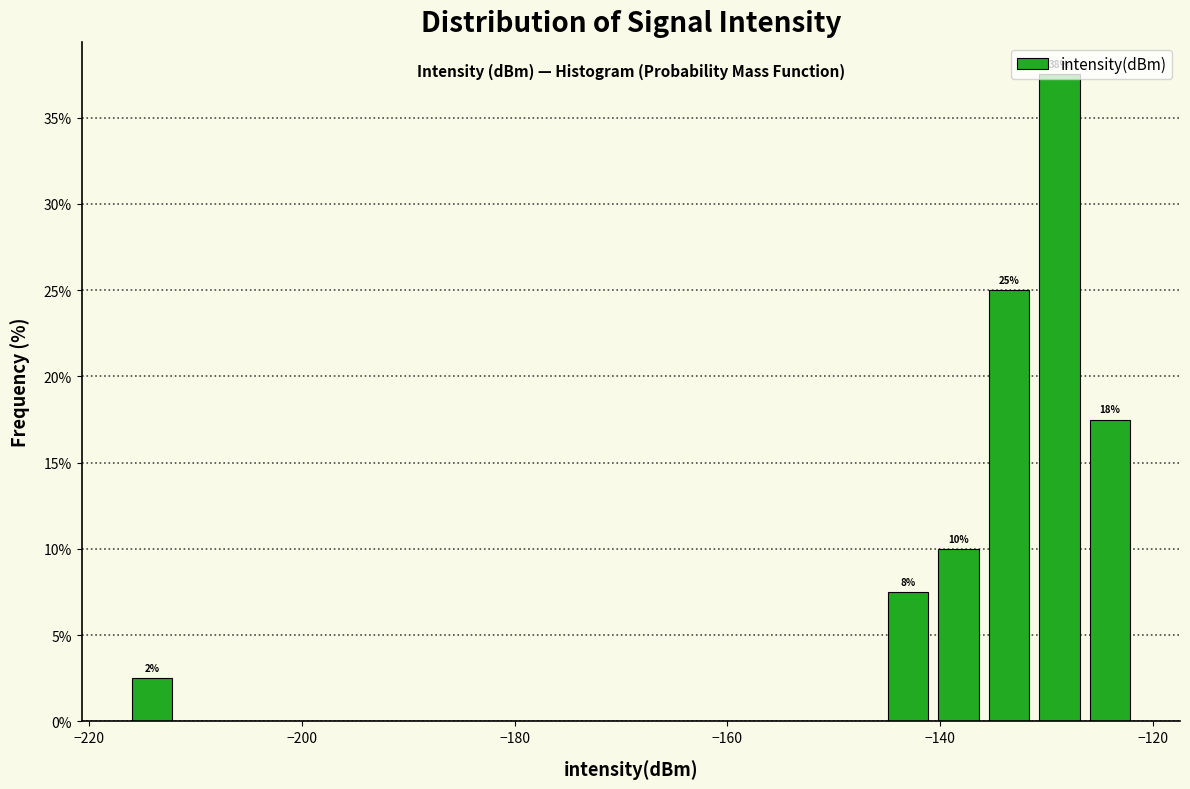

Around what value on the x-axis is the tallest bar? Give the approximate position of its centre, as read against the axis.

-128